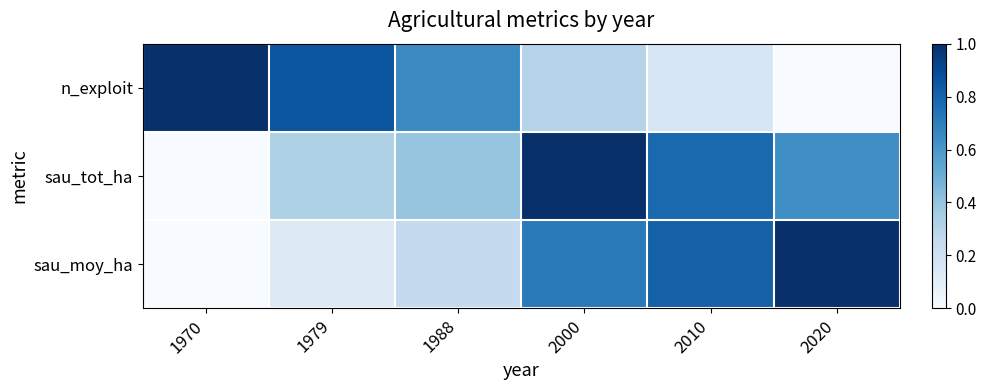

Which series has the largest total across all categories?

sau_tot_ha